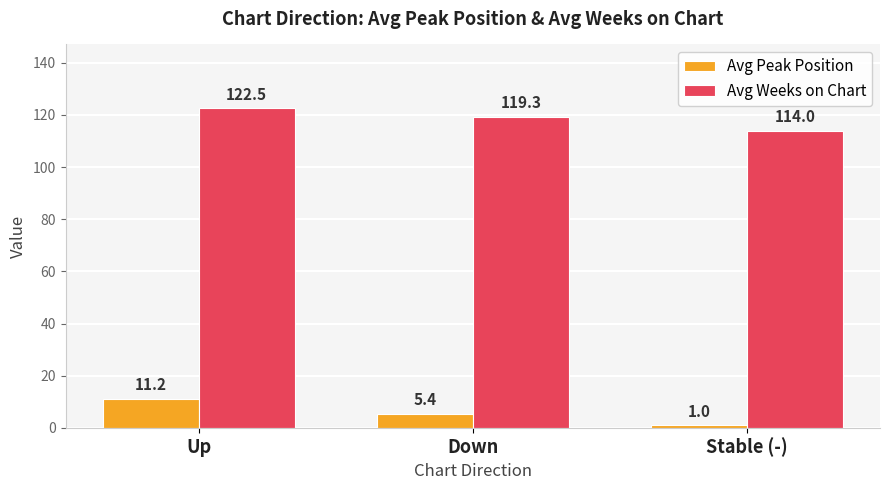

True or false: Avg Peak Position has a value of 5.4 at Down.

True